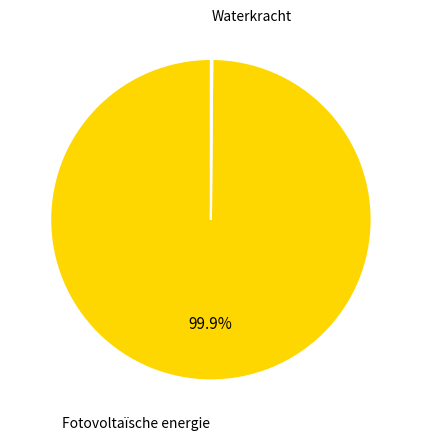

Is there a majority slice in this chart?

Yes